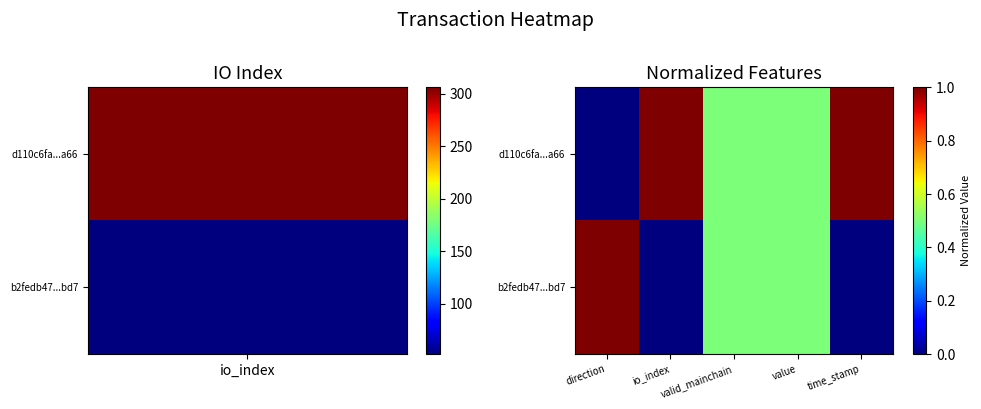

Reading right to left, transcribe all the data shown in this chart.

d110c6fa...a66: time_stamp=1.0	value=0.5	valid_mainchain=0.5	io_index=1.0	direction=0.0
b2fedb47...bd7: time_stamp=0.0	value=0.5	valid_mainchain=0.5	io_index=0.0	direction=1.0